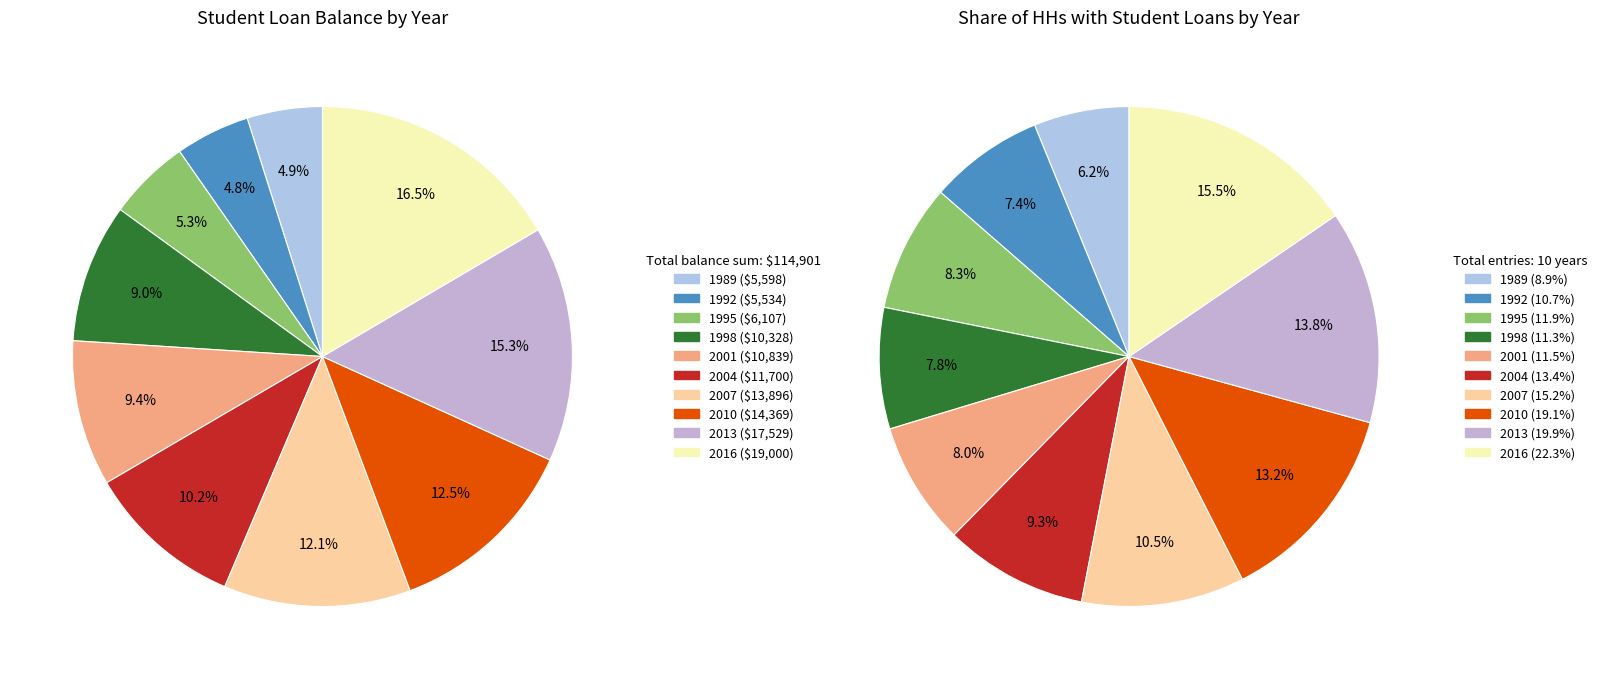

What percentage is the 1995 slice, to the nearest percent?

5%